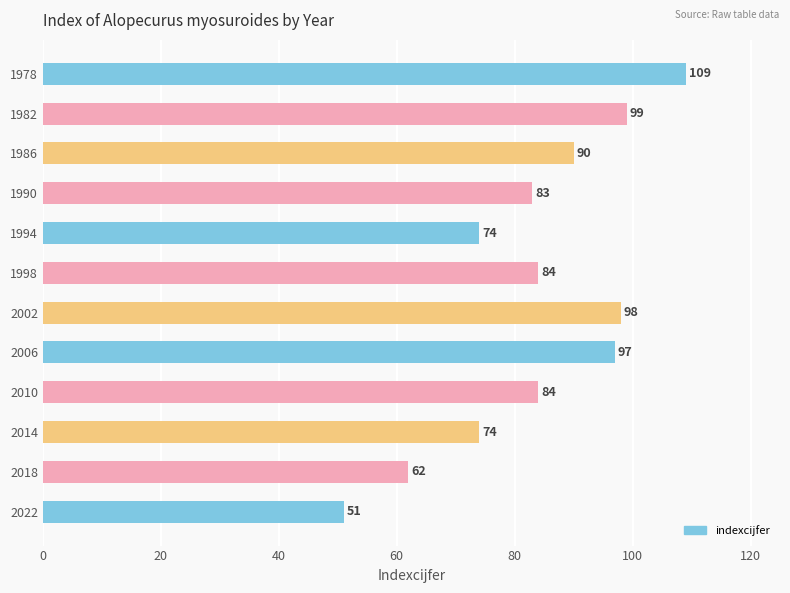

Which label corresponds to the smallest value in the chart?

2022